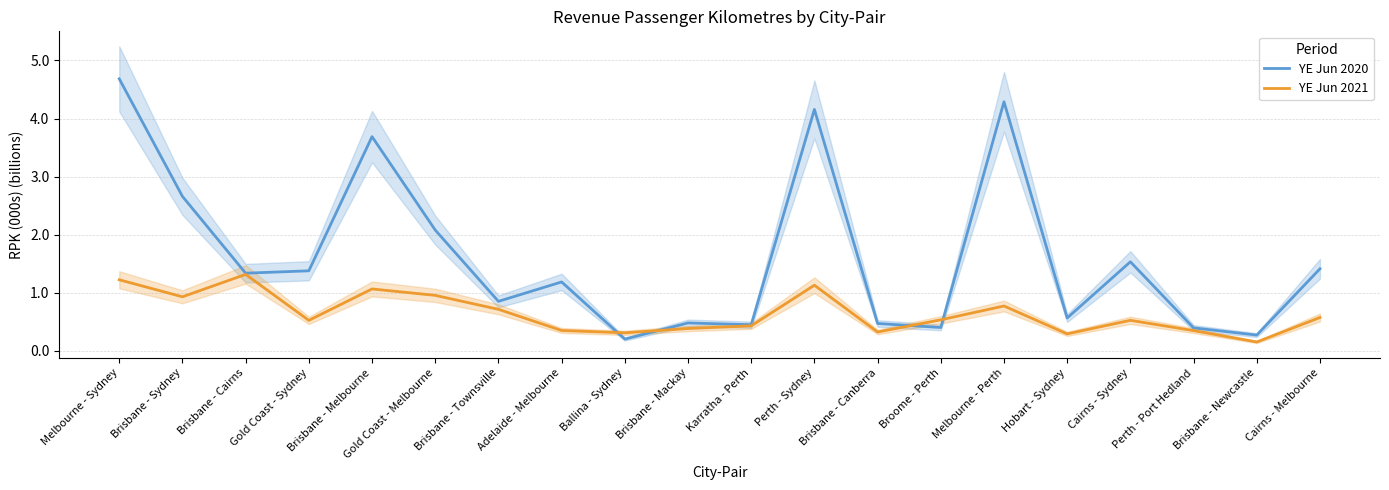

True or false: YE Jun 2021 and YE Jun 2020 intersect in this chart.

True